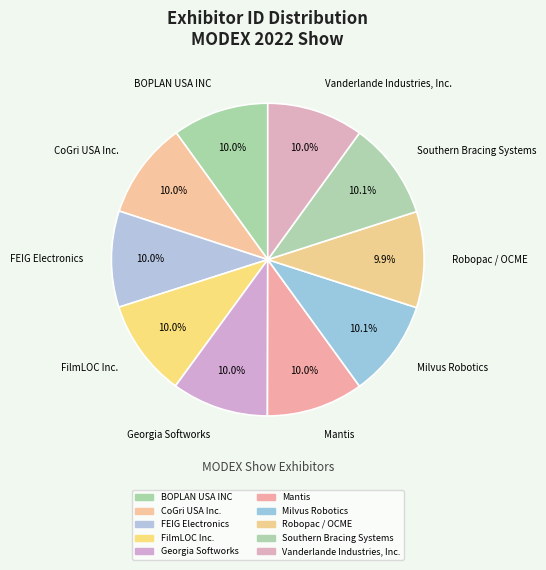

What percentage is the Mantis slice, to the nearest percent?

10%